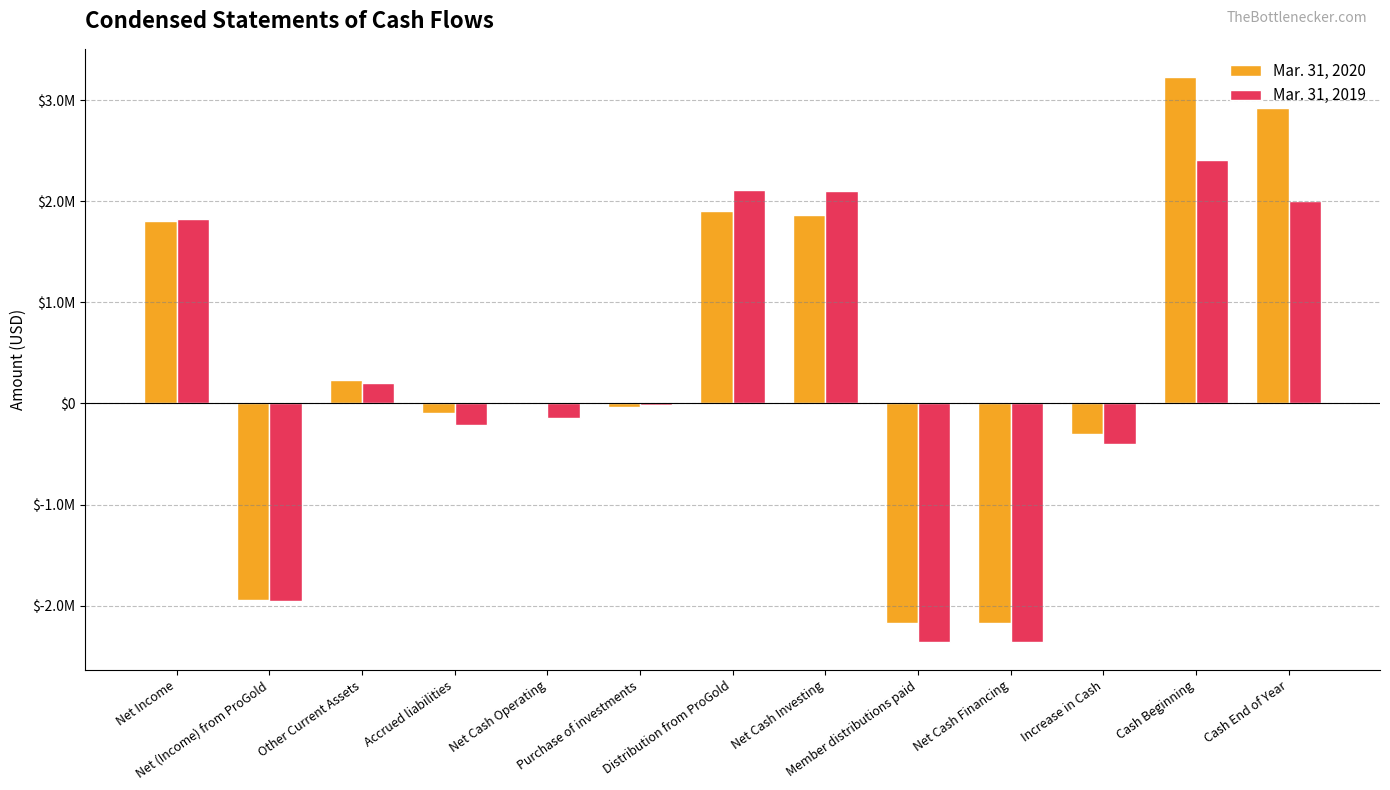

Are the bars grouped side by side (vs. stacked)?

Yes